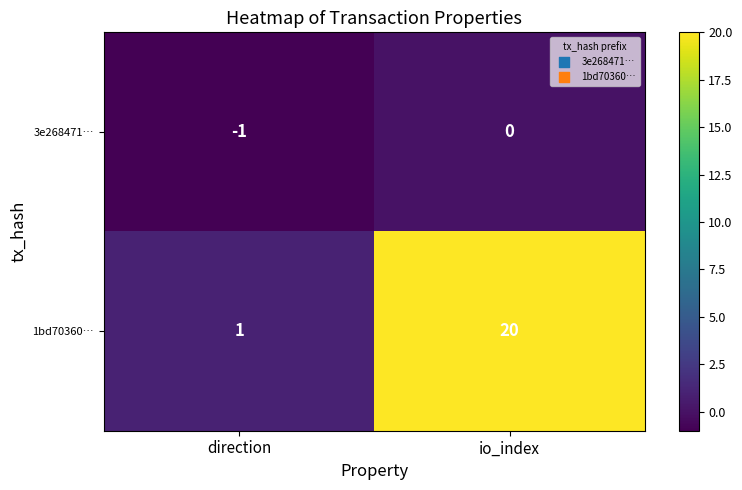

Rank the series by their average value, from lowest to highest.

3e268471…, 1bd70360…